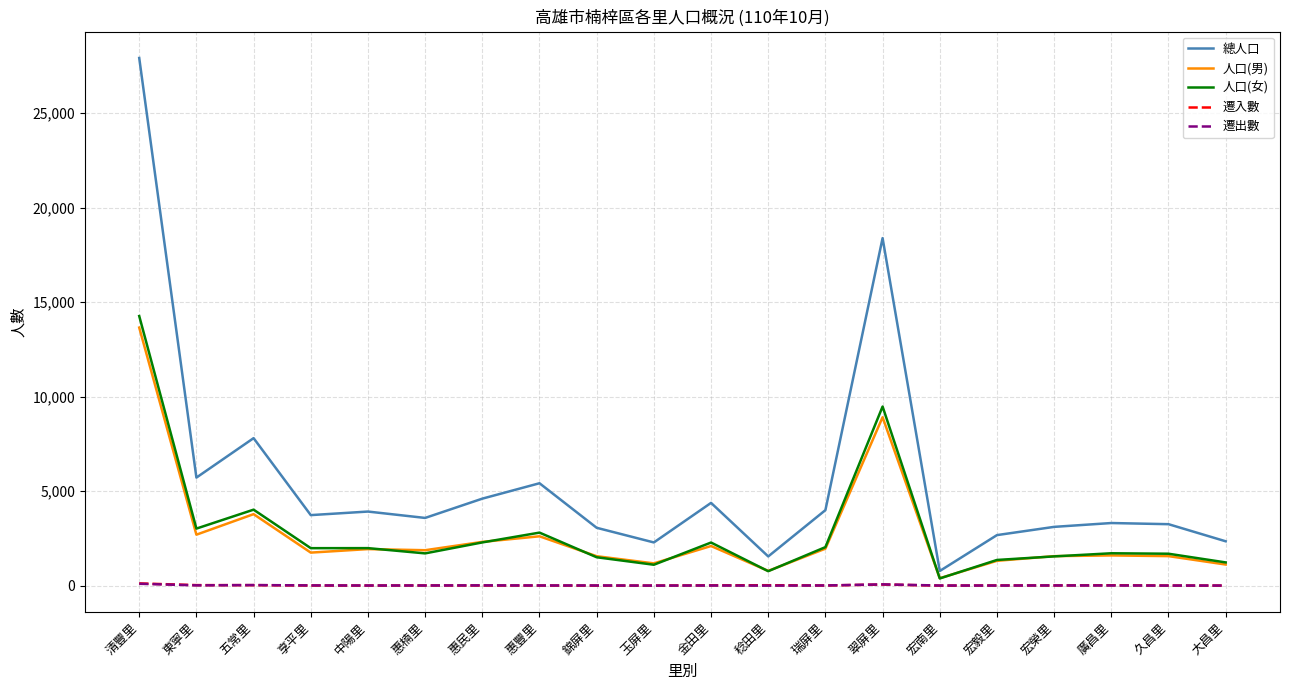

At which label does 人口(男) reach its peak?

清豐里